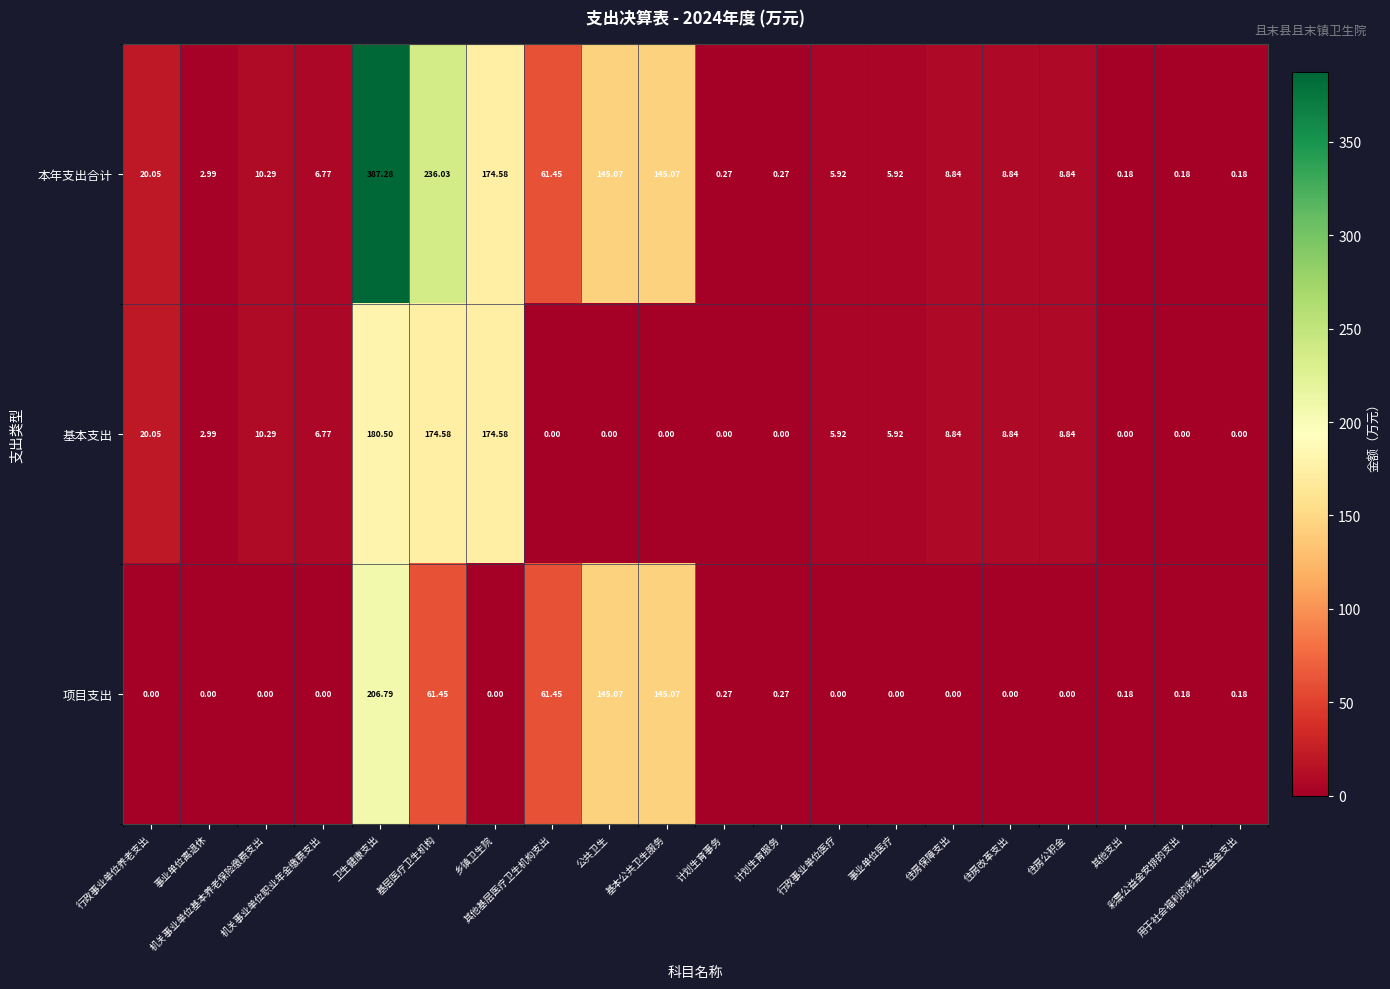

List the series in order of their peak value, highest first.

本年支出合计, 项目支出, 基本支出